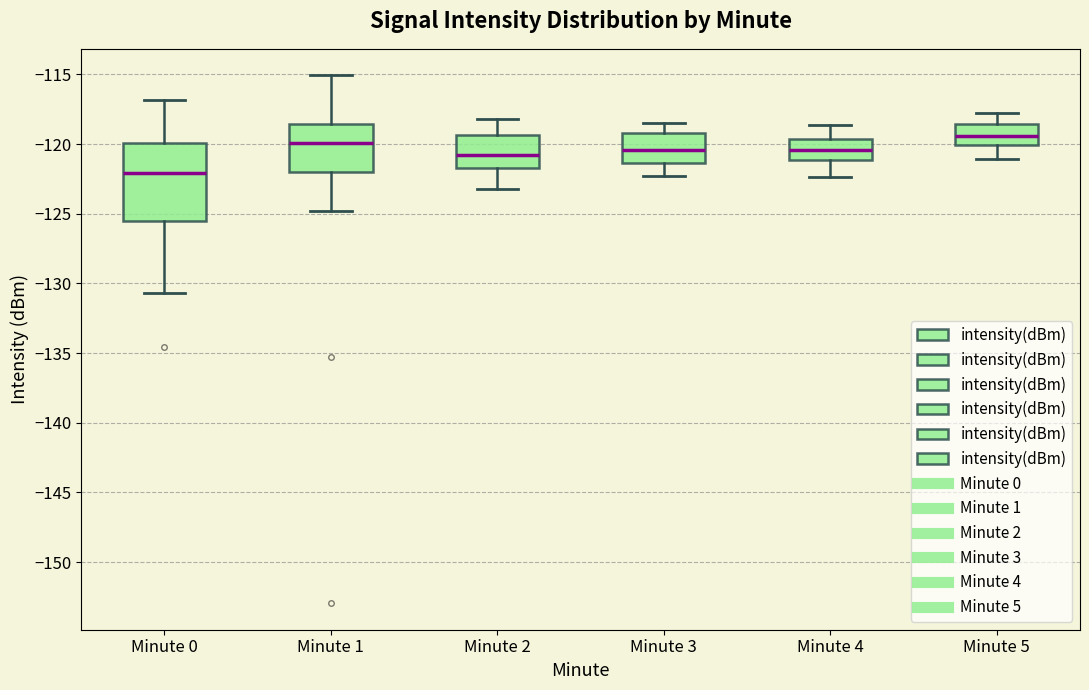

Which box's median line is the lowest?

Minute 0